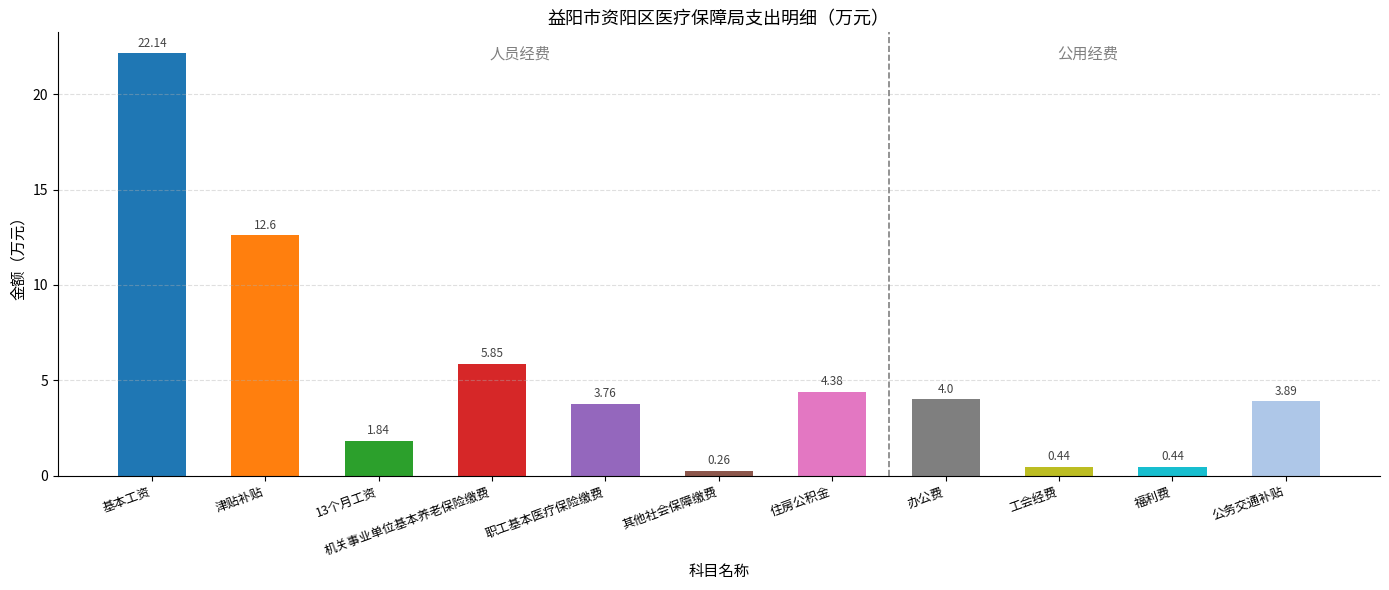

Which has a higher value, 福利费 or 基本工资?

基本工资